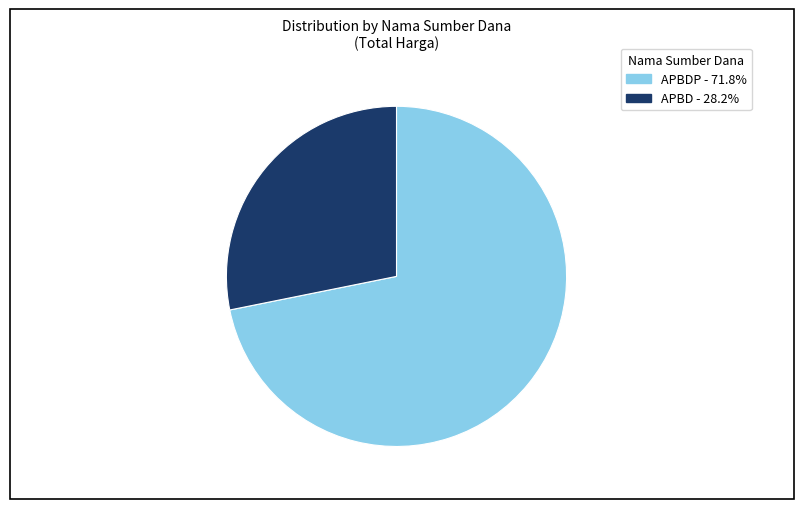

Count the number of slices in the pie.

2